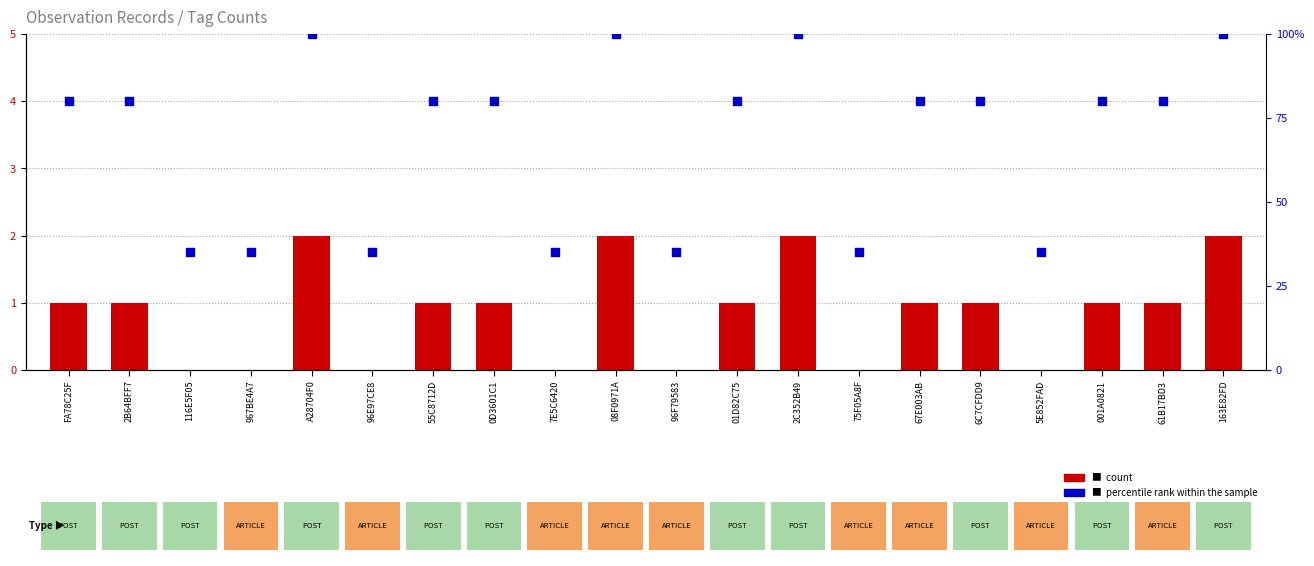

Which series contains the highest Y value?

percentile rank within the sample